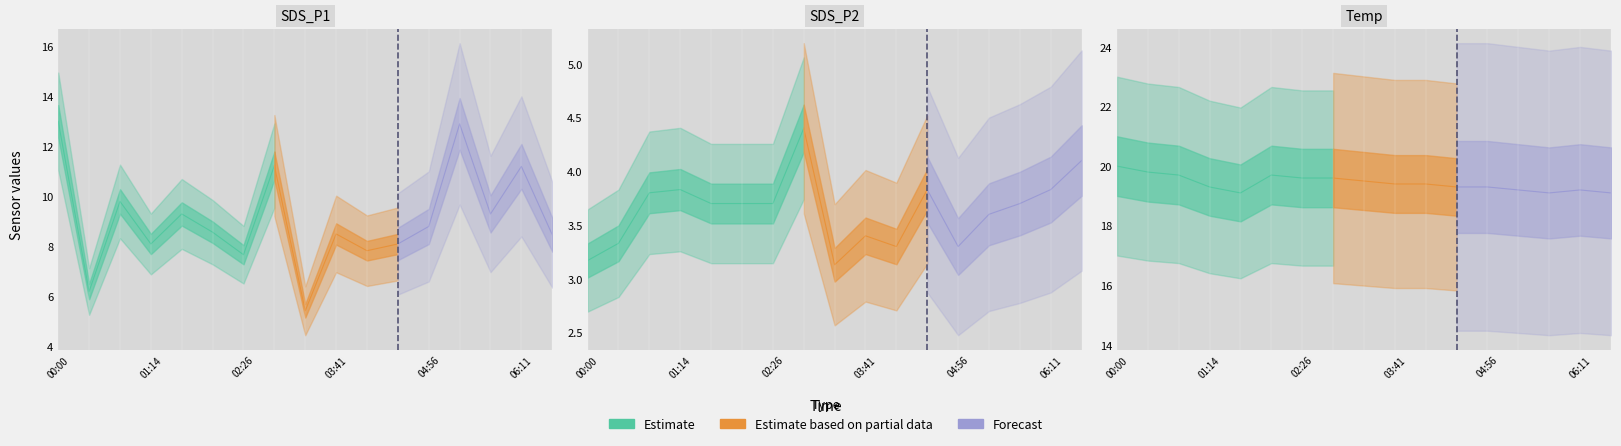

What is the smallest value displayed?

3.1